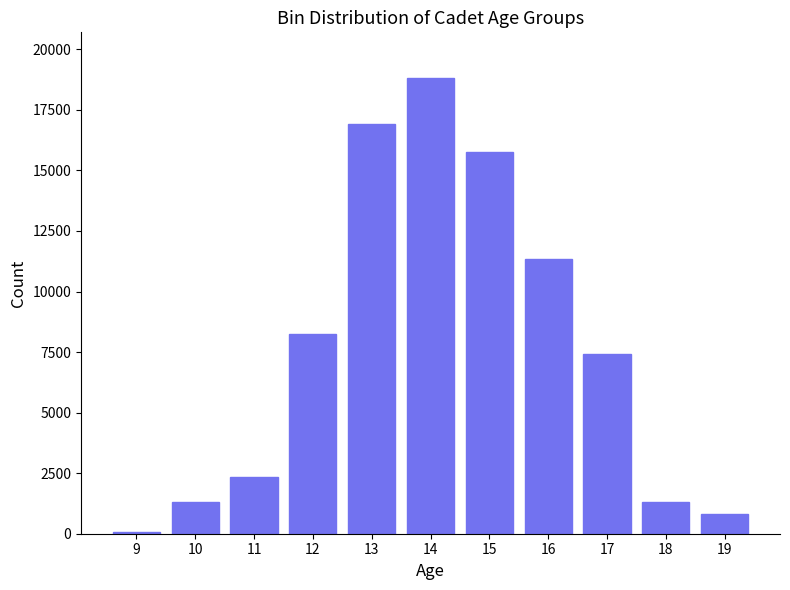

Is it true that the value at 14 is 8247?

False